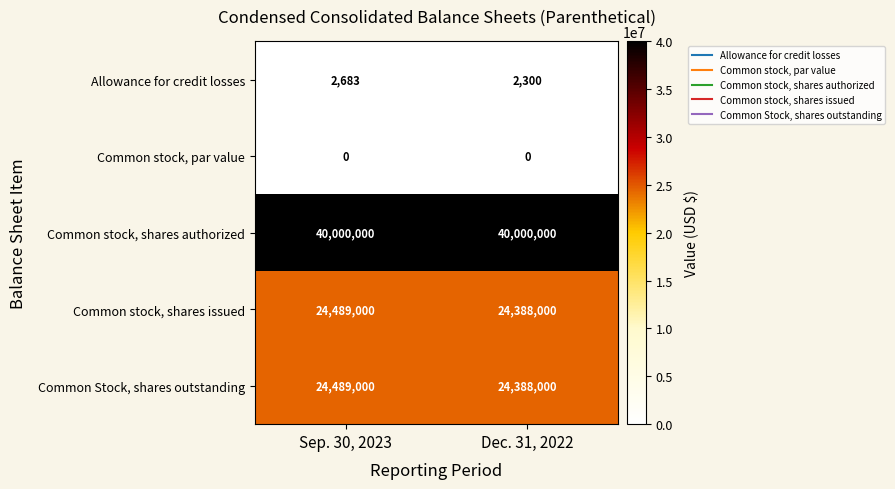

At which label does Common stock, shares issued reach its minimum?

Dec. 31, 2022